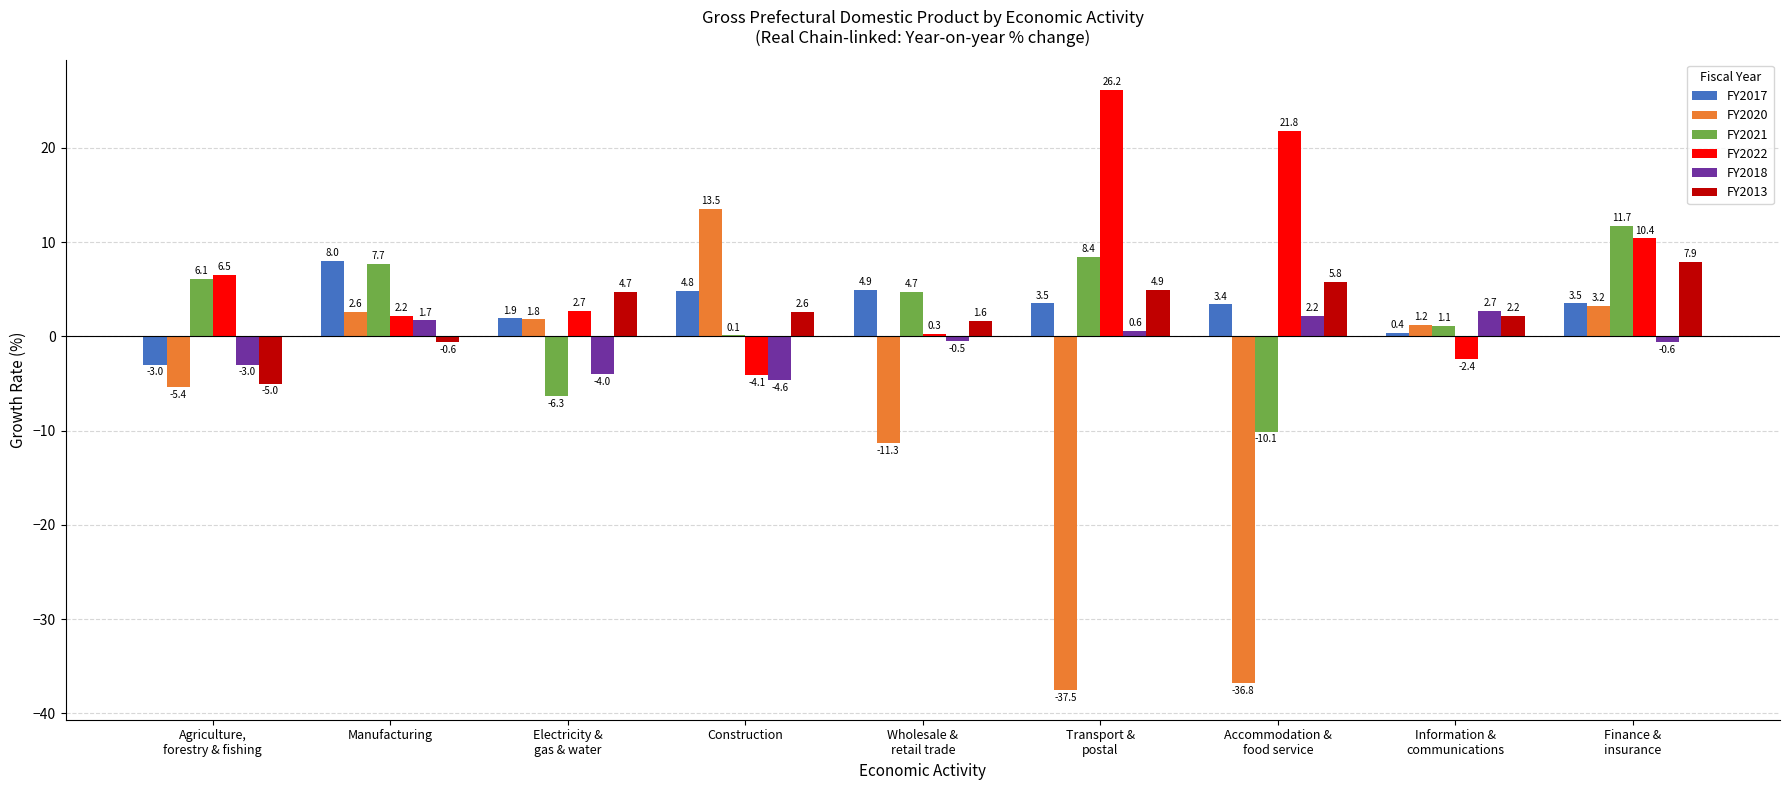

Does the chart contain stacked bars?

No